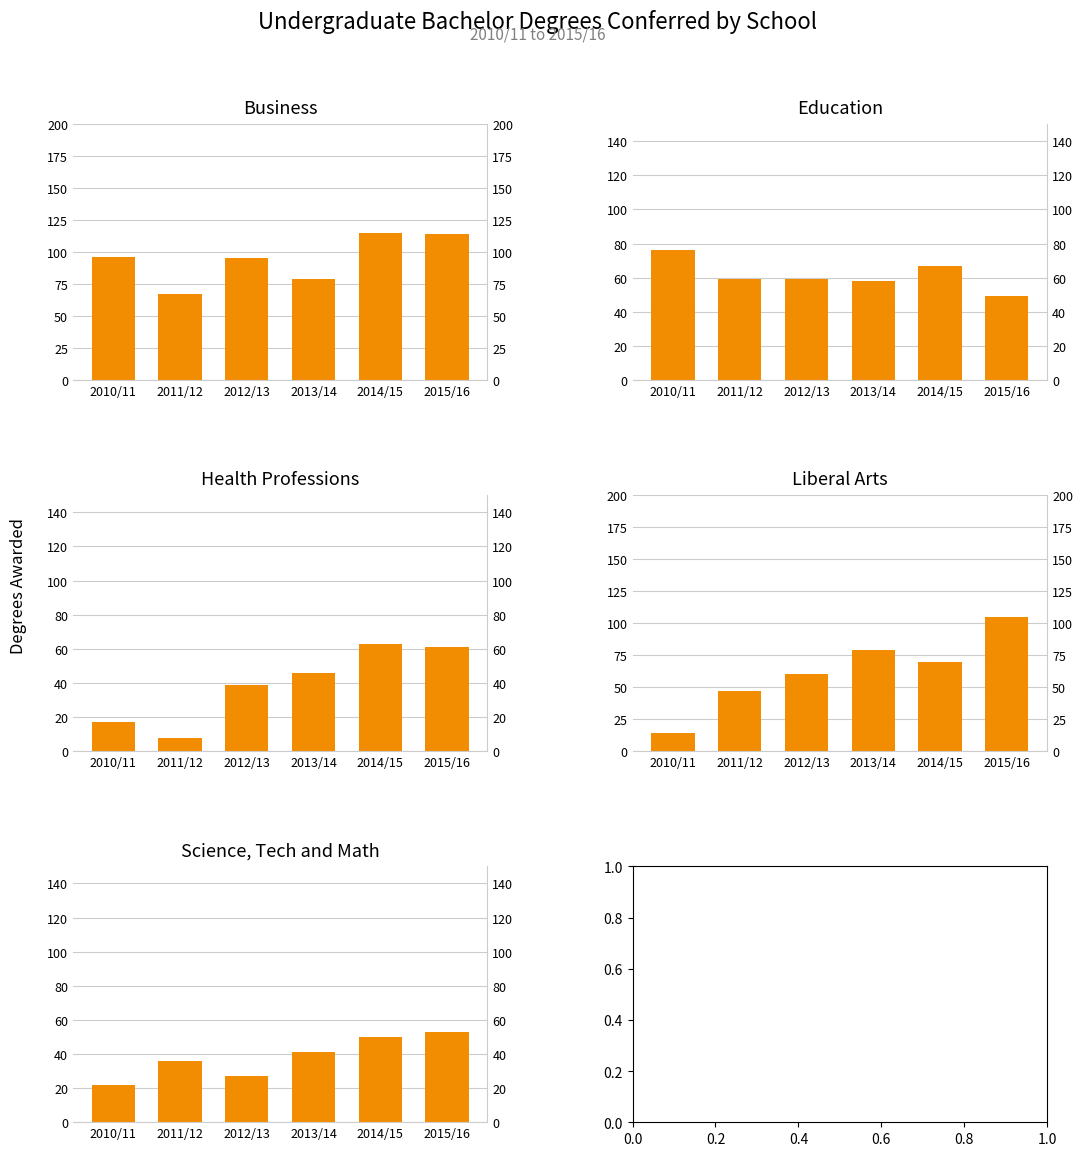

Rank the series at 2014/15 from lowest to highest value.

Science, Tech and Math, Health Professions, Education, Liberal Arts, Business